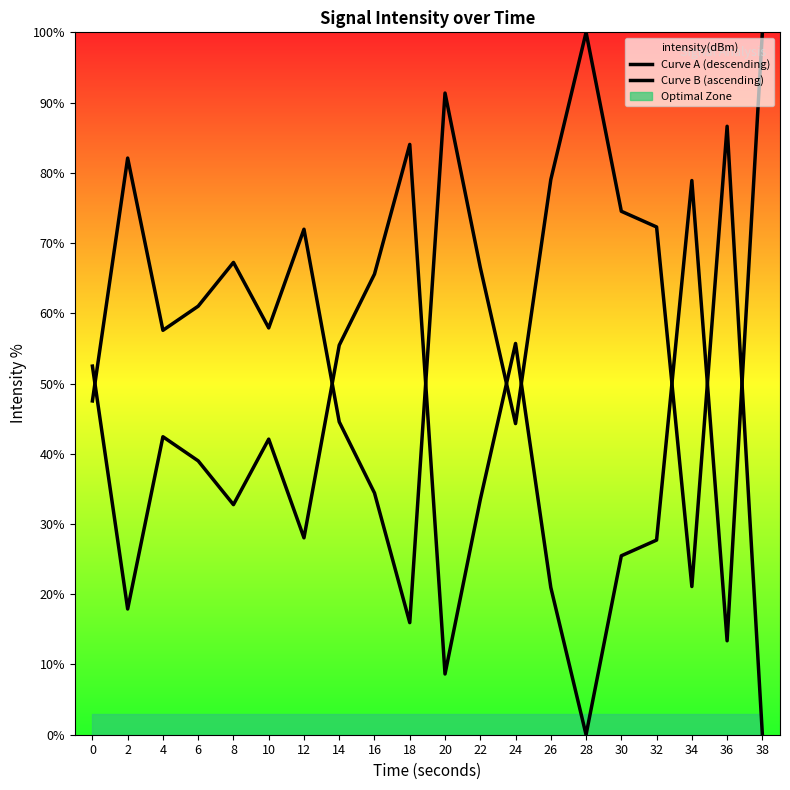

Does the chart display data point markers on the line(s)?

No